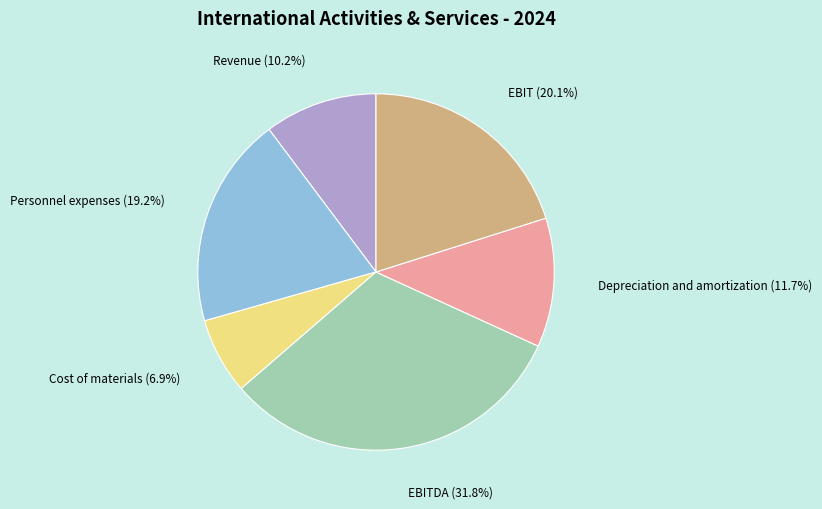

To the nearest percent, what is the average slice percentage?

17%